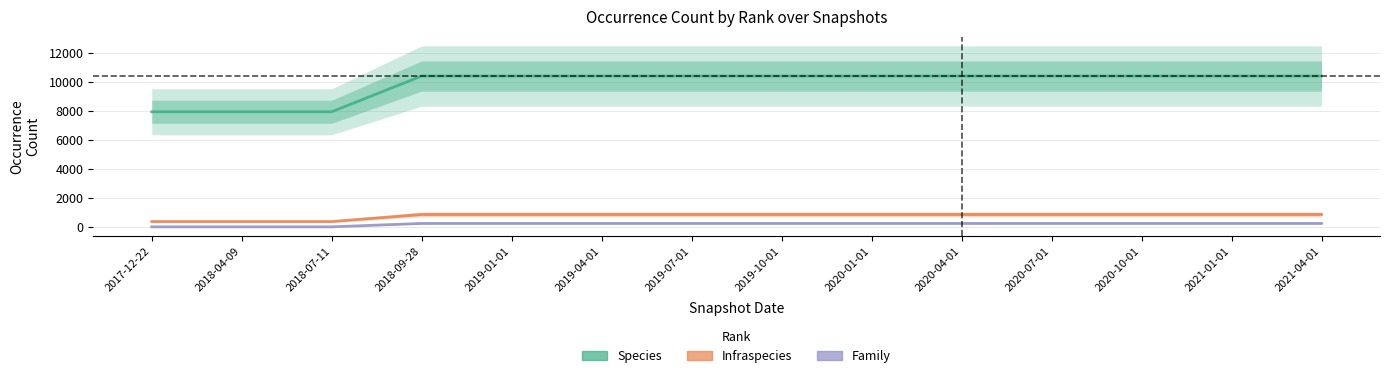

What is the lowest value of the Species series?

7956